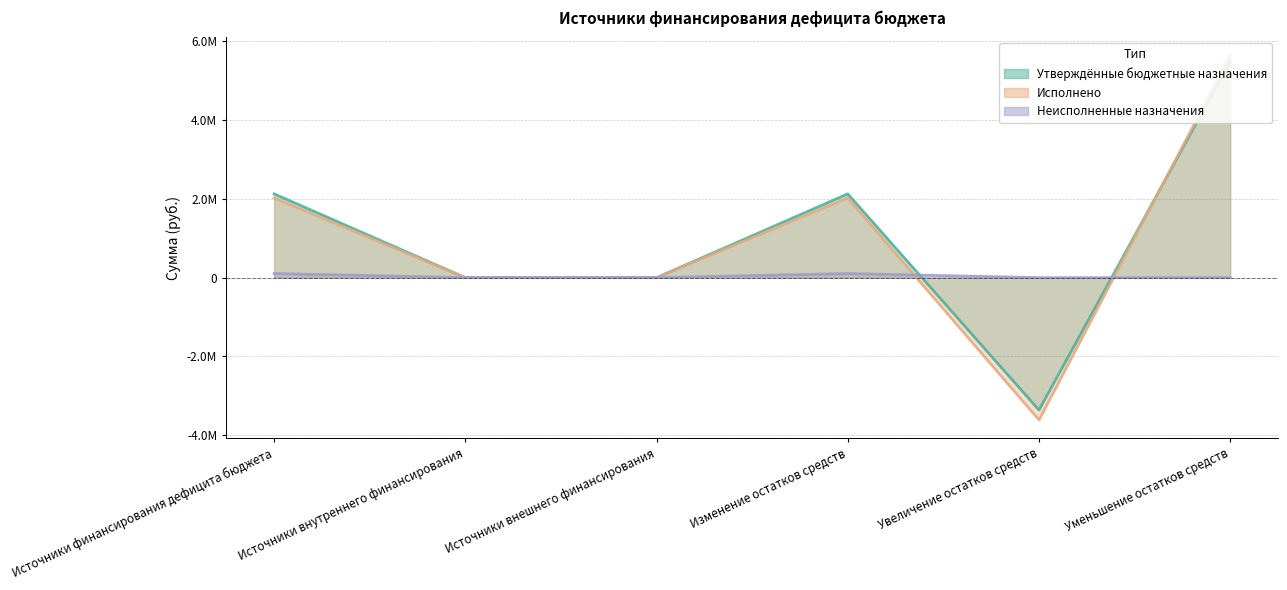

How many distinct data groups are displayed?

3